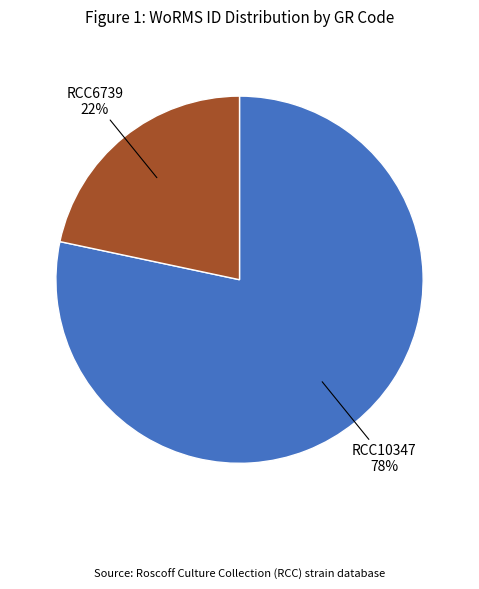

What is the smallest slice in the pie chart?

RCC6739